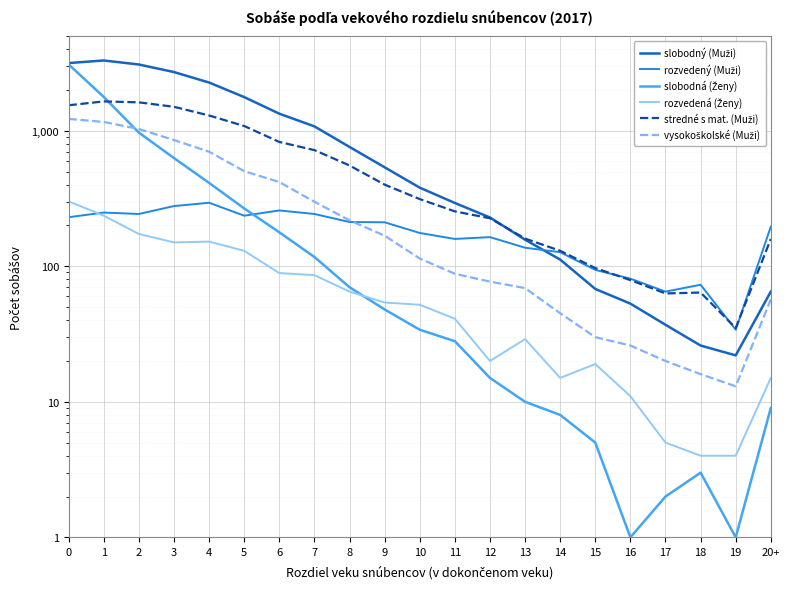

At 12, list the series in order from largest to smallest.

slobodný (Muži), stredné s mat. (Muži), rozvedený (Muži), vysokoškolské (Muži), rozvedená (Ženy), slobodná (Ženy)